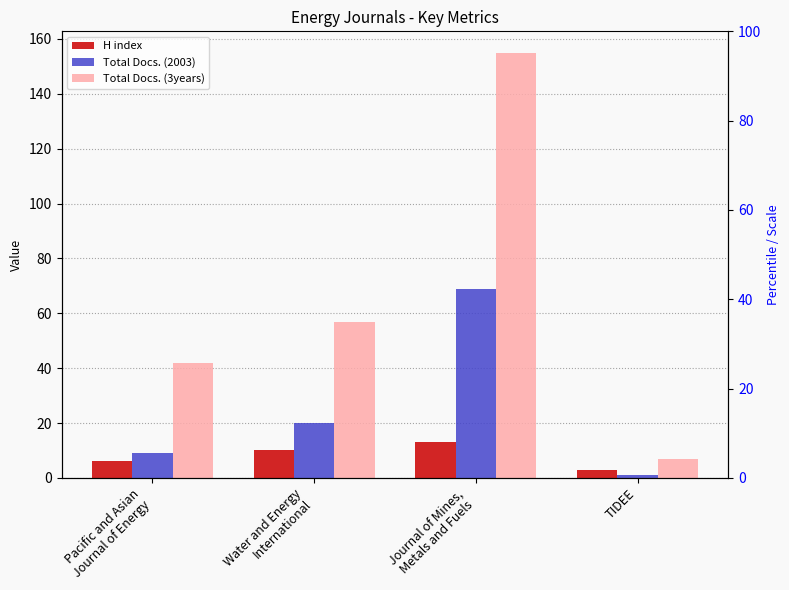

At TIDEE, list the series in order from smallest to largest.

Total Docs. (2003), H index, Total Docs. (3years)